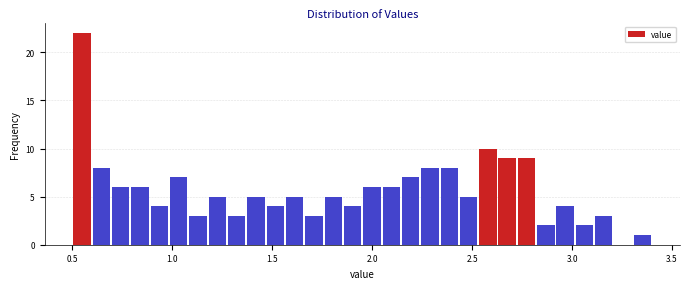

Read against the x-axis, roughly where is the centre of the tallest bar?

0.55